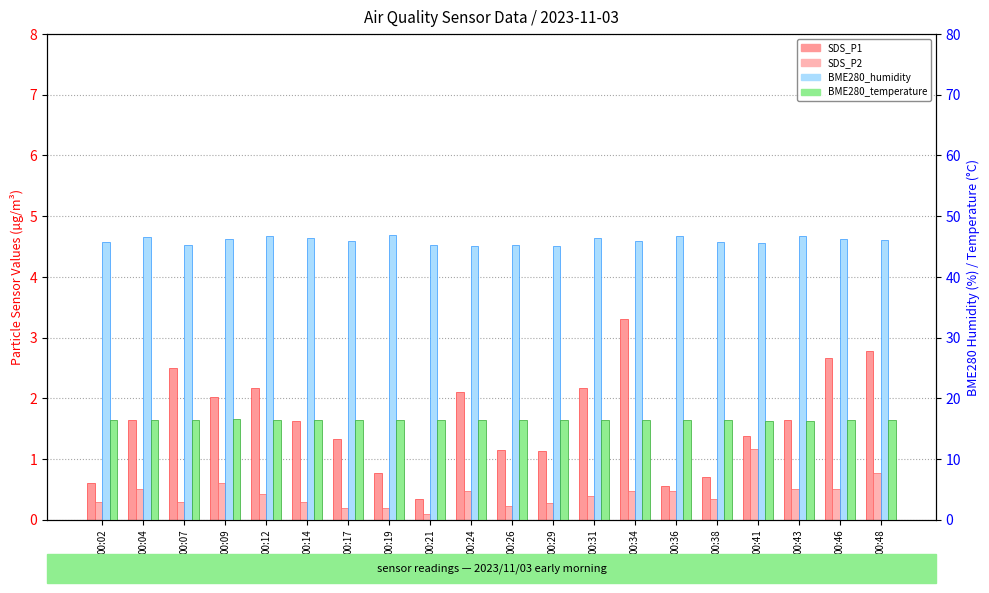

True or false: BME280_temperature has a value of 16.4 at 00:48.

True